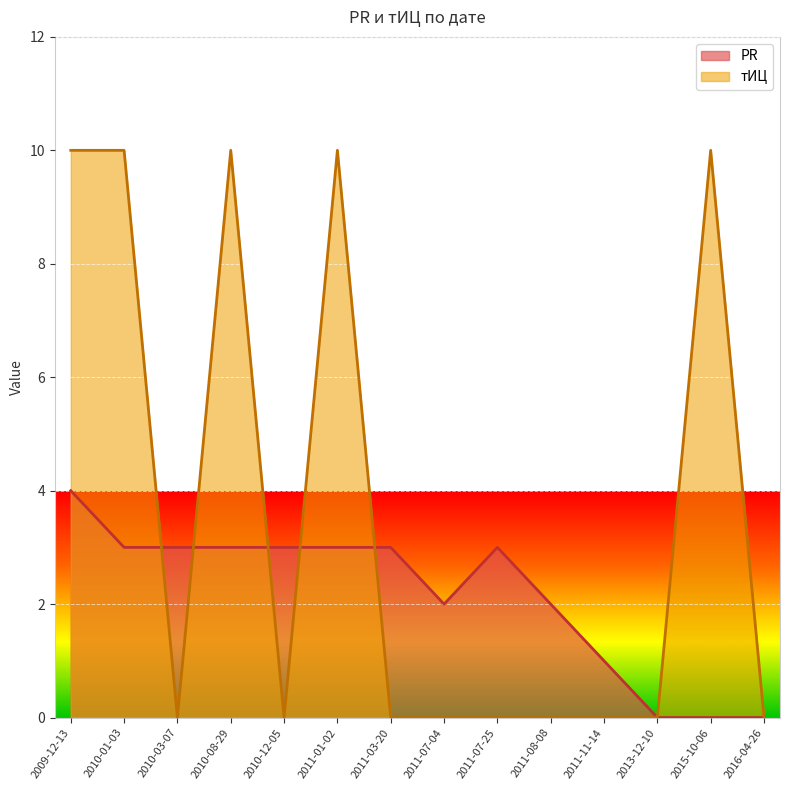

At 2011-07-25, list the series in order from largest to smallest.

PR, тИЦ